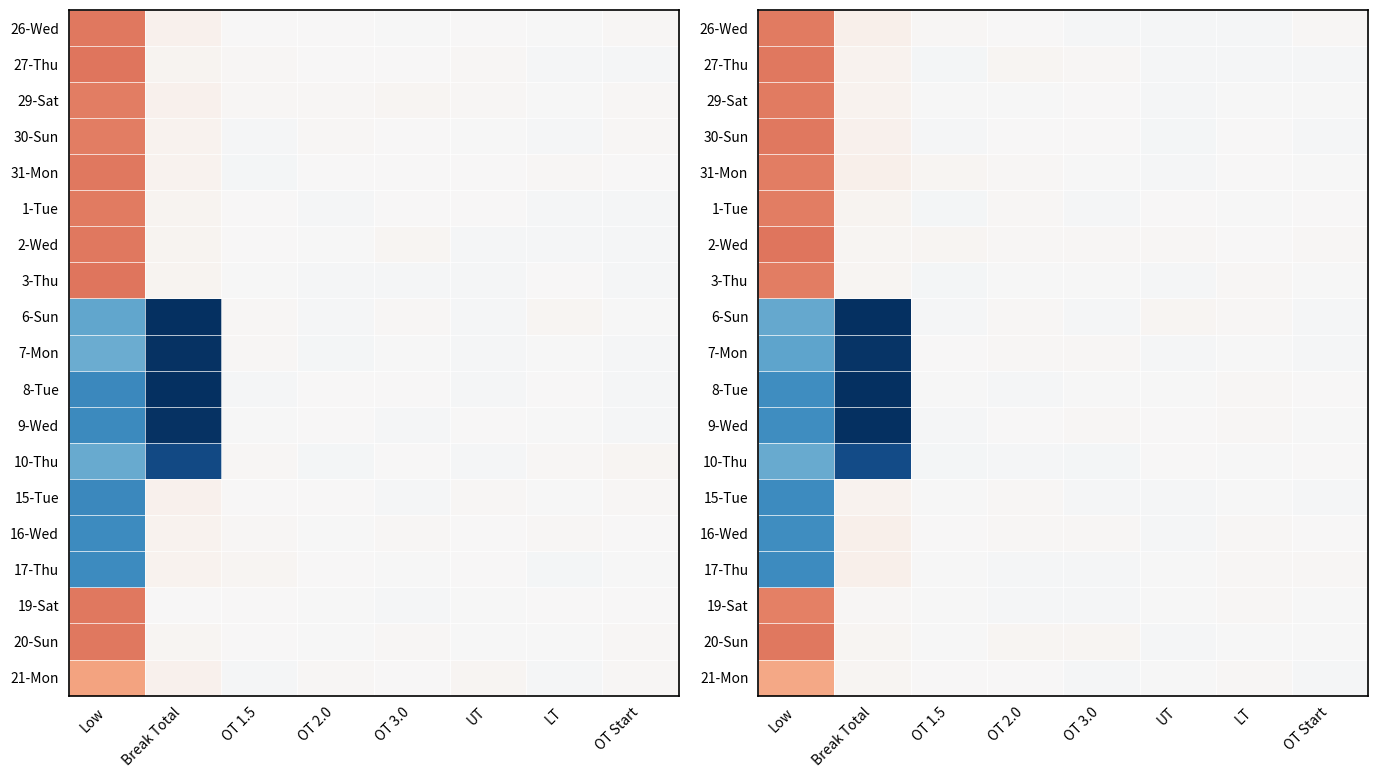

Between Break Total and LT, which is larger?

Break Total